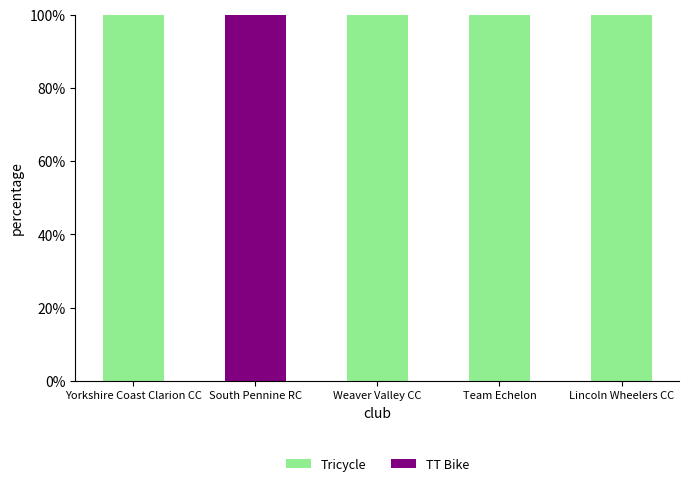

How many categories are shown in the chart?

5